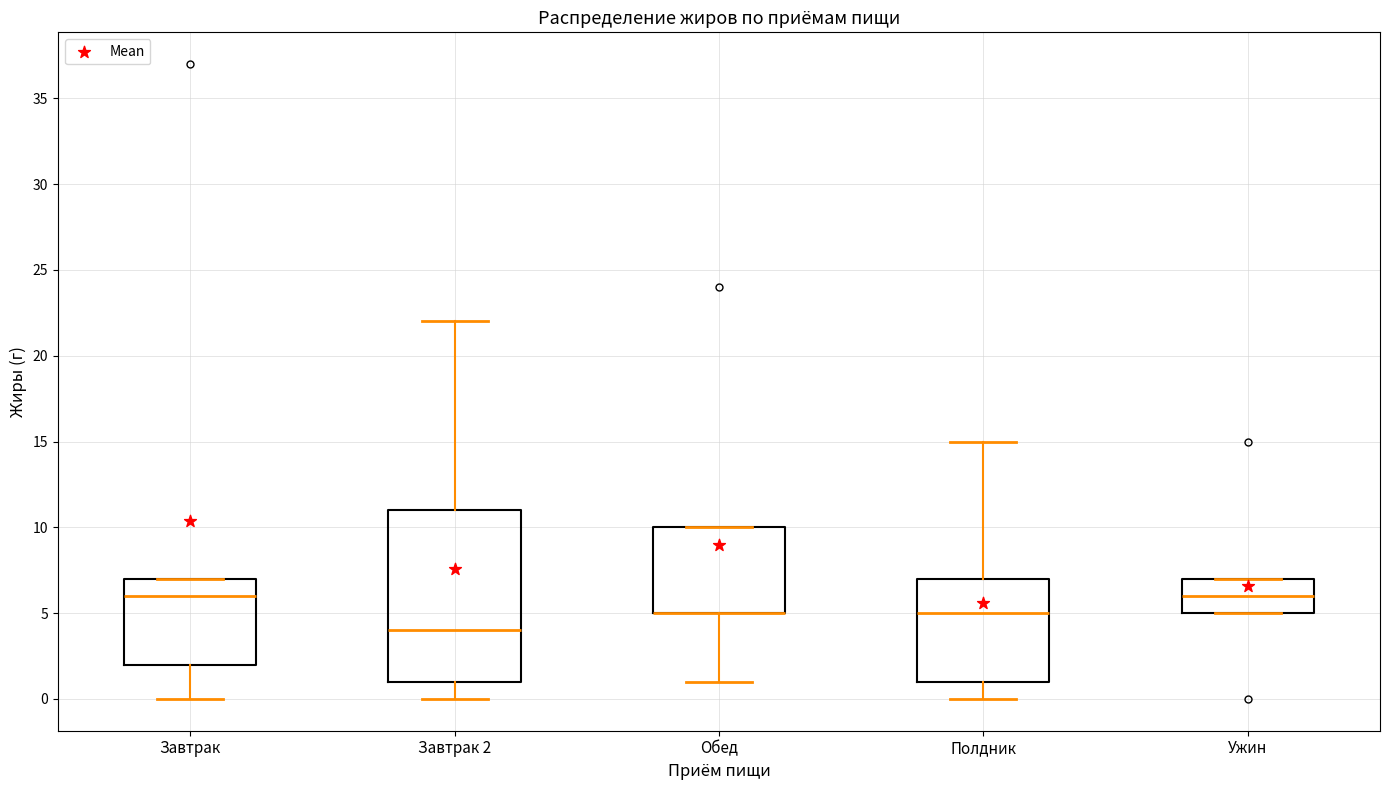

Reading left to right, read every box against the y-axis: the position of its median line, the range the box covers, and the ends of its whiskers. The values are not printed on the chart, so give them approximately, as read against the axis.

Завтрак: median 6, box 2 to 7, whiskers 0 to 7
Завтрак 2: median 4, box 1 to 11, whiskers 0 to 22
Обед: median 5 (drawn on the box's lower edge), box 5 to 10, whiskers 1 to 10
Полдник: median 5, box 1 to 7, whiskers 0 to 15
Ужин: median 6, box 5 to 7, whiskers 5 to 7